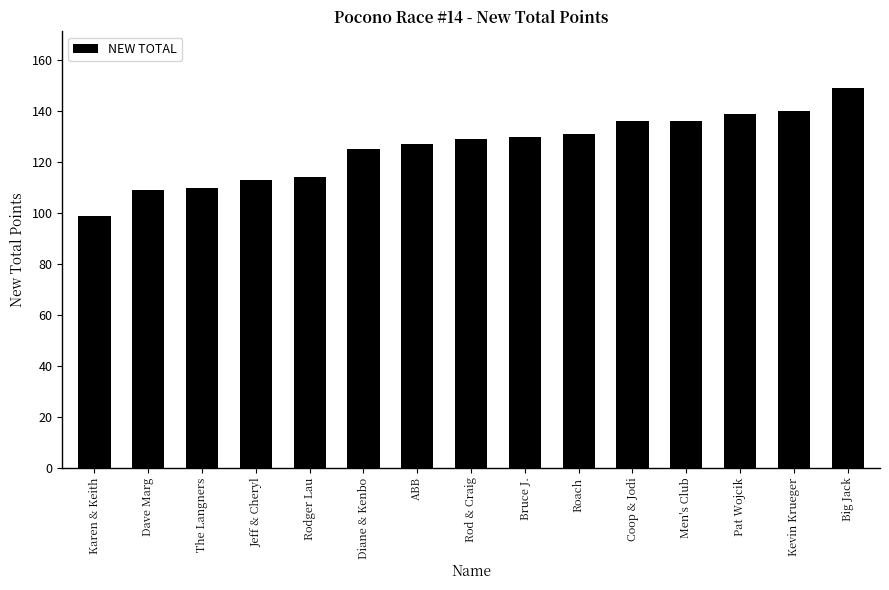

What is the greatest value displayed?

149